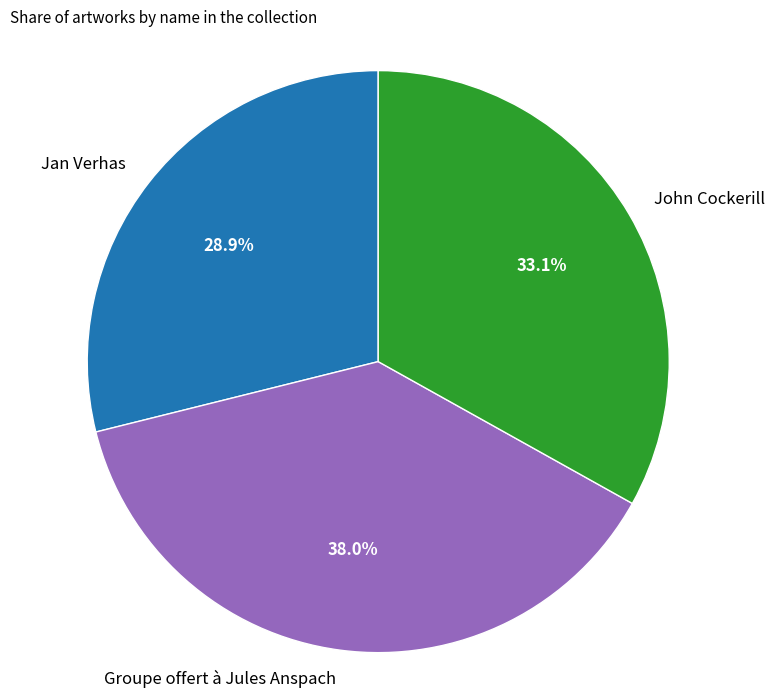

To the nearest percent, what is the average slice percentage?

33%